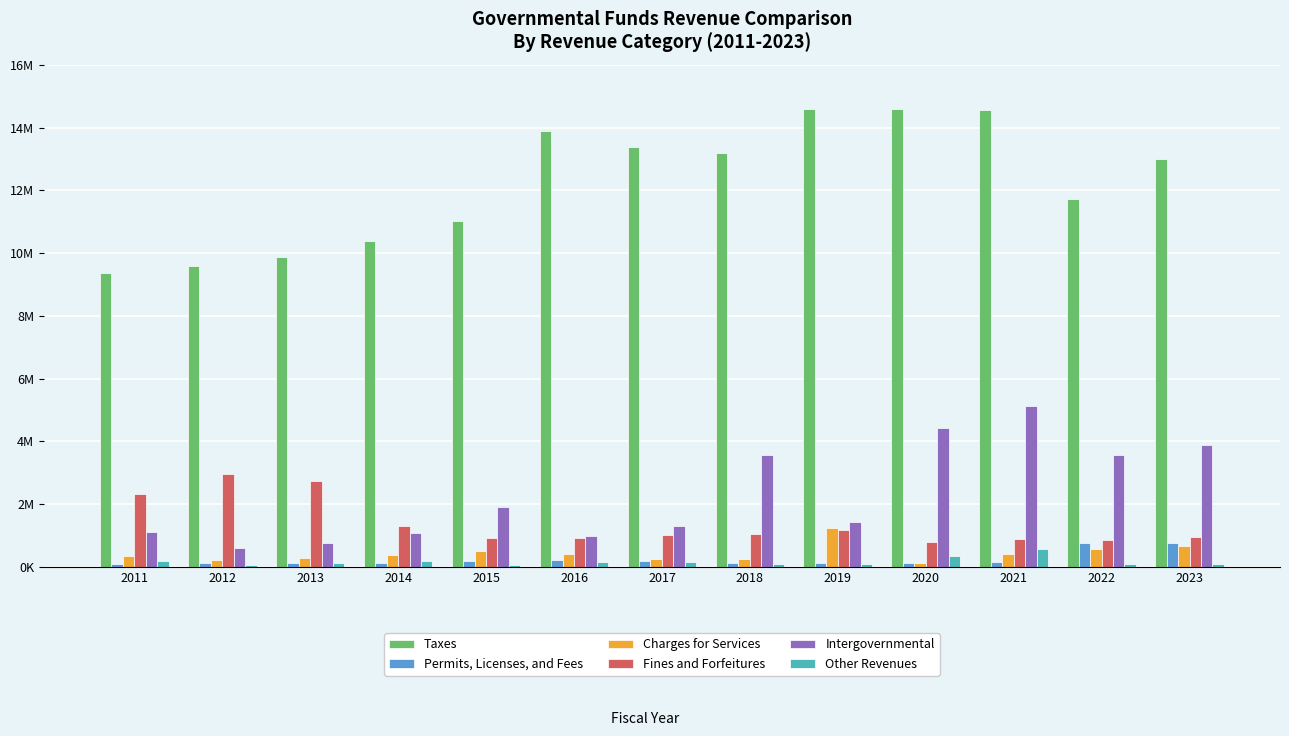

What are all the series names shown in the legend?

Taxes, Permits, Licenses, and Fees, Charges for Services, Fines and Forfeitures, Intergovernmental, Other Revenues